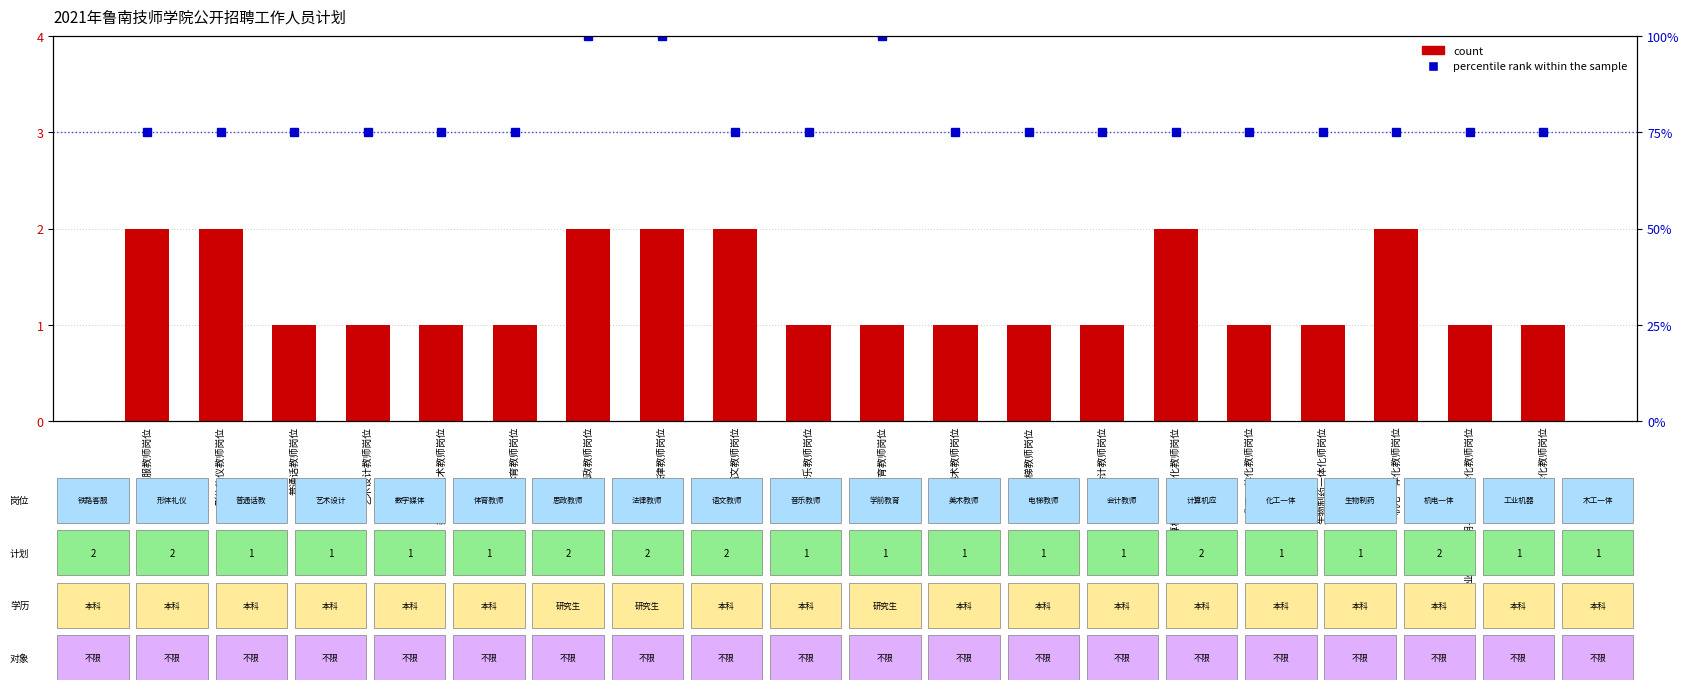

What is the smallest value displayed?

1